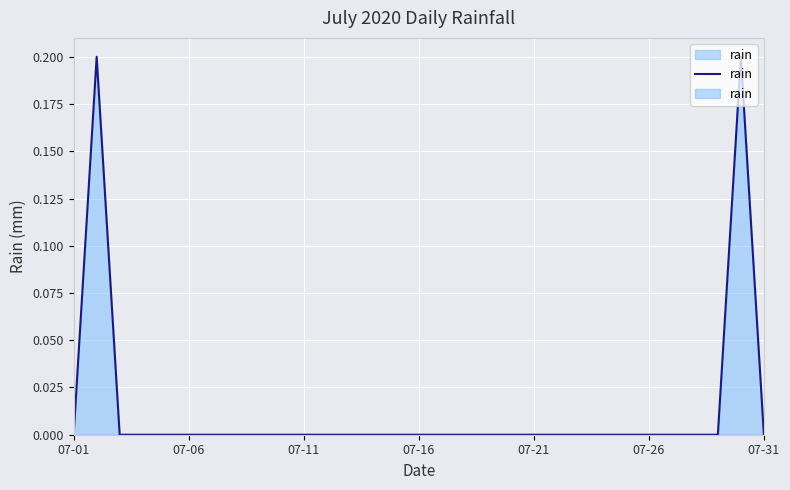

Reading left to right, extract all data points from this chart.

0.0	0.2	0.0	0.0	0.0	0.0	0.0	0.0	0.0	0.0	0.0	0.0	0.0	0.0	0.0	0.0	0.0	0.0	0.0	0.0	0.0	0.0	0.0	0.0	0.0	0.0	0.0	0.0	0.0	0.2	0.0